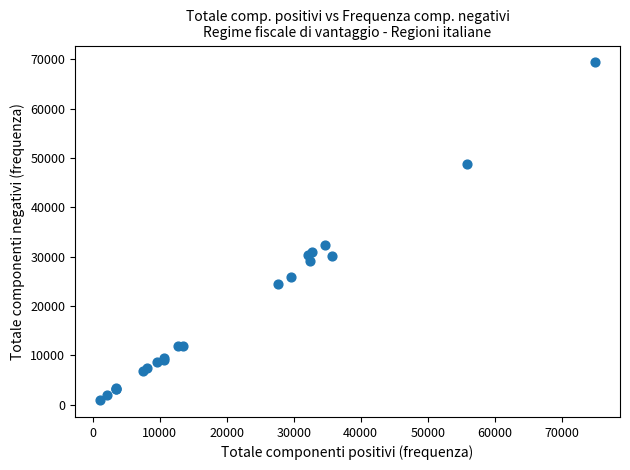

What Y value in the scatter plot is closest to 35150?

32310